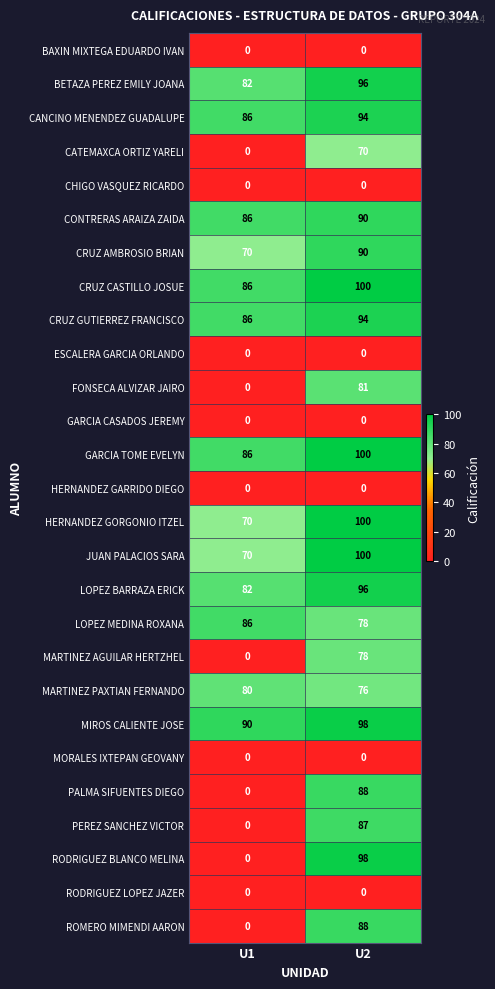

The LOPEZ BARRAZA ERICK series shows 113 at U1. True or false?

False